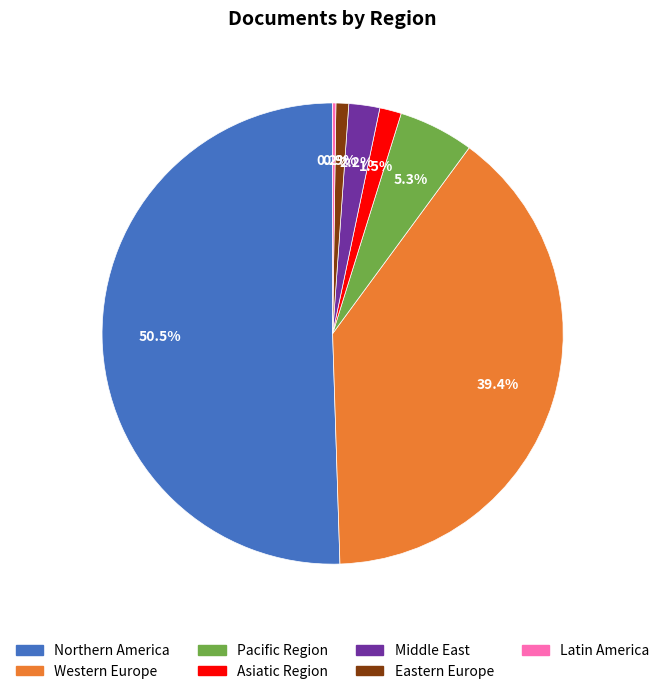

Which category has the biggest portion of the pie?

Northern America